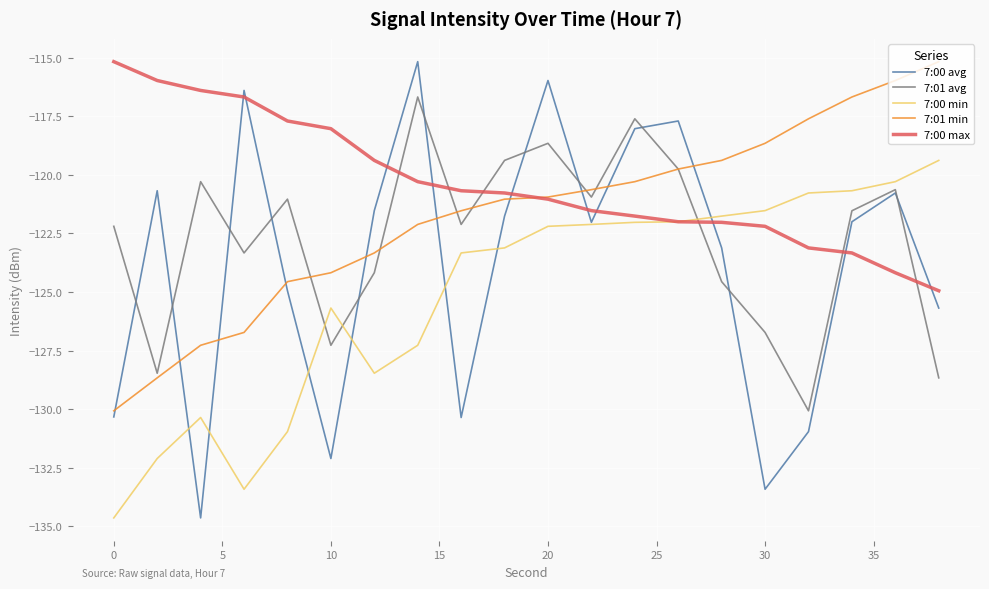

Does the chart display data point markers on the line(s)?

No